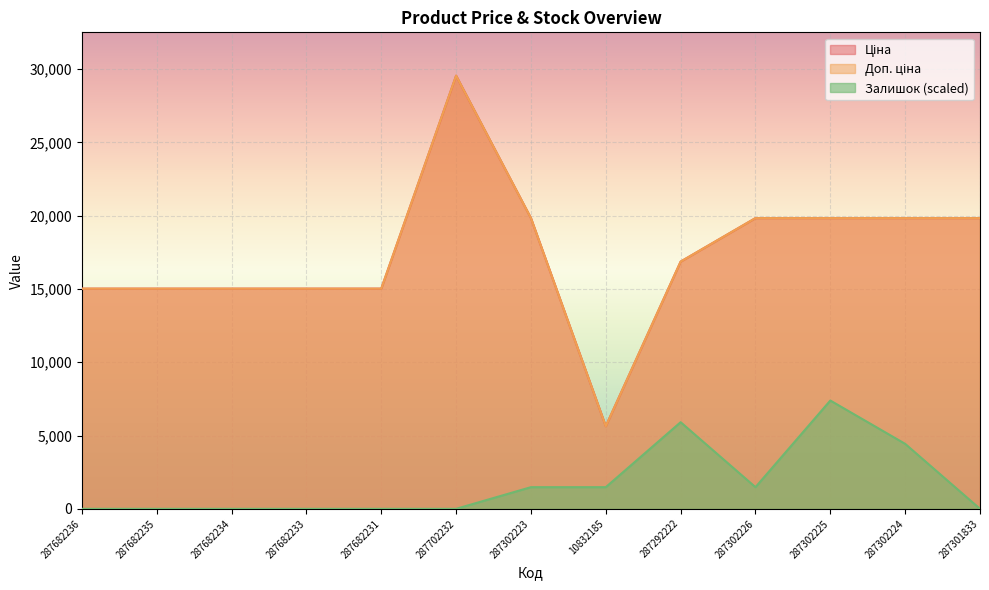

At which label does Ціна first exceed 16863?

287702232